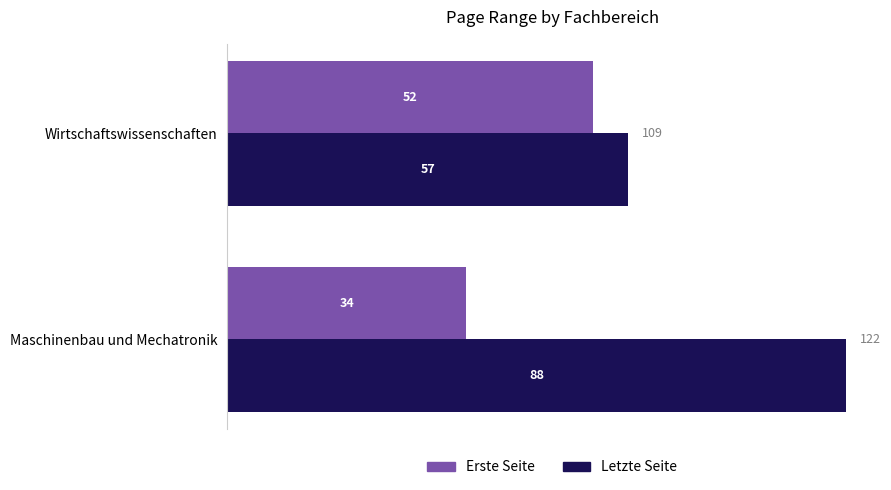

List the series in order of their peak value, highest first.

Letzte Seite, Erste Seite